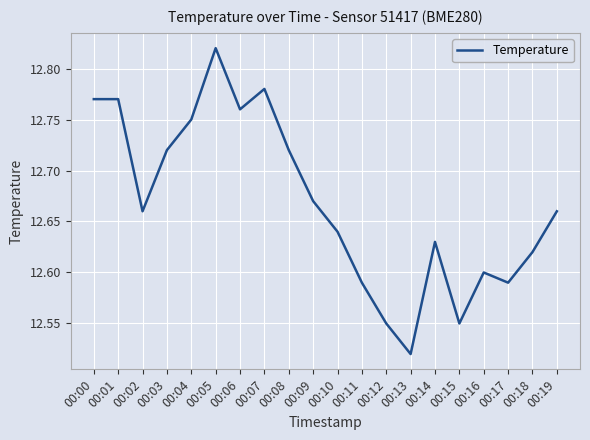

At which category does the data reach its first local valley?

00:02